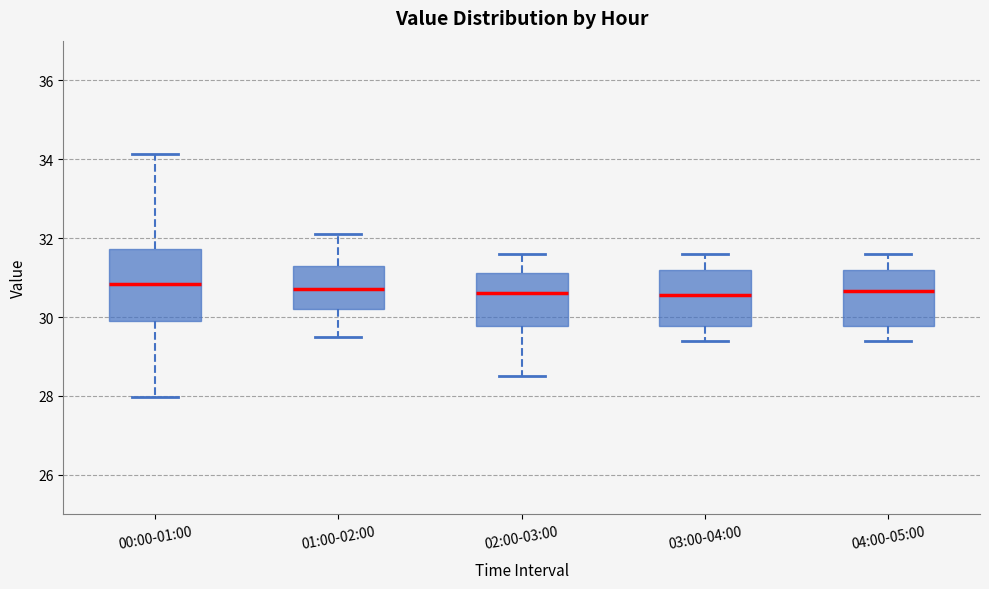

Reading left to right, read every box against the y-axis: the position of its median line, the range the box covers, and the ends of its whiskers. The values are not printed on the chart, so give them approximately, as read against the axis.

00:00-01:00: median 30.8, box 29.8 to 31.8, whiskers 28.0 to 34.2
01:00-02:00: median 30.8, box 30.2 to 31.4, whiskers 29.6 to 32.2
02:00-03:00: median 30.6, box 29.8 to 31.2, whiskers 28.6 to 31.6
03:00-04:00: median 30.6, box 29.8 to 31.2, whiskers 29.4 to 31.6
04:00-05:00: median 30.6, box 29.8 to 31.2, whiskers 29.4 to 31.6